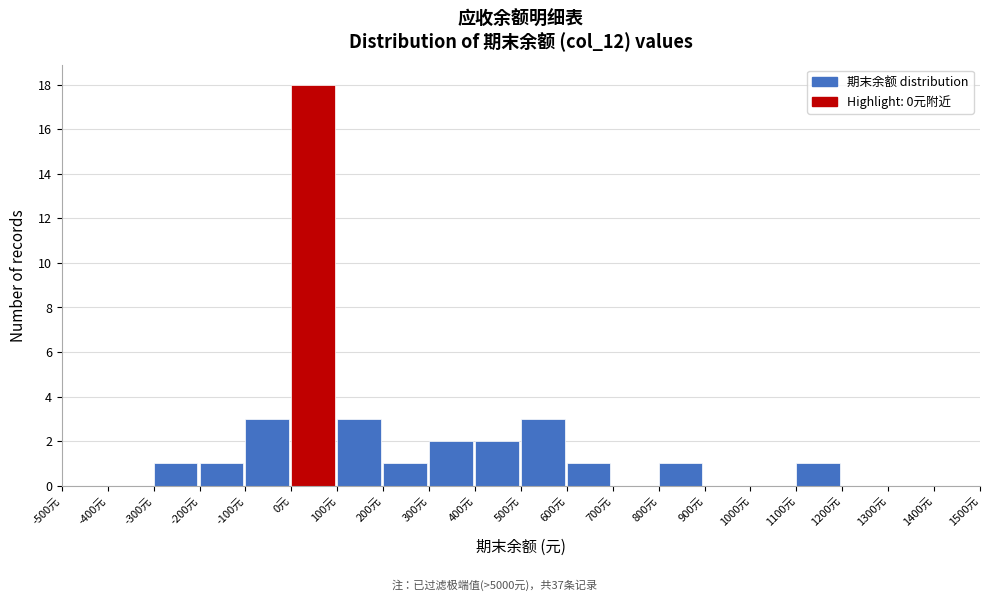

How tall is the bar that spans 600 to 700 on the x-axis? The values are not printed on the chart, so give them approximately, as read against the axis.

1